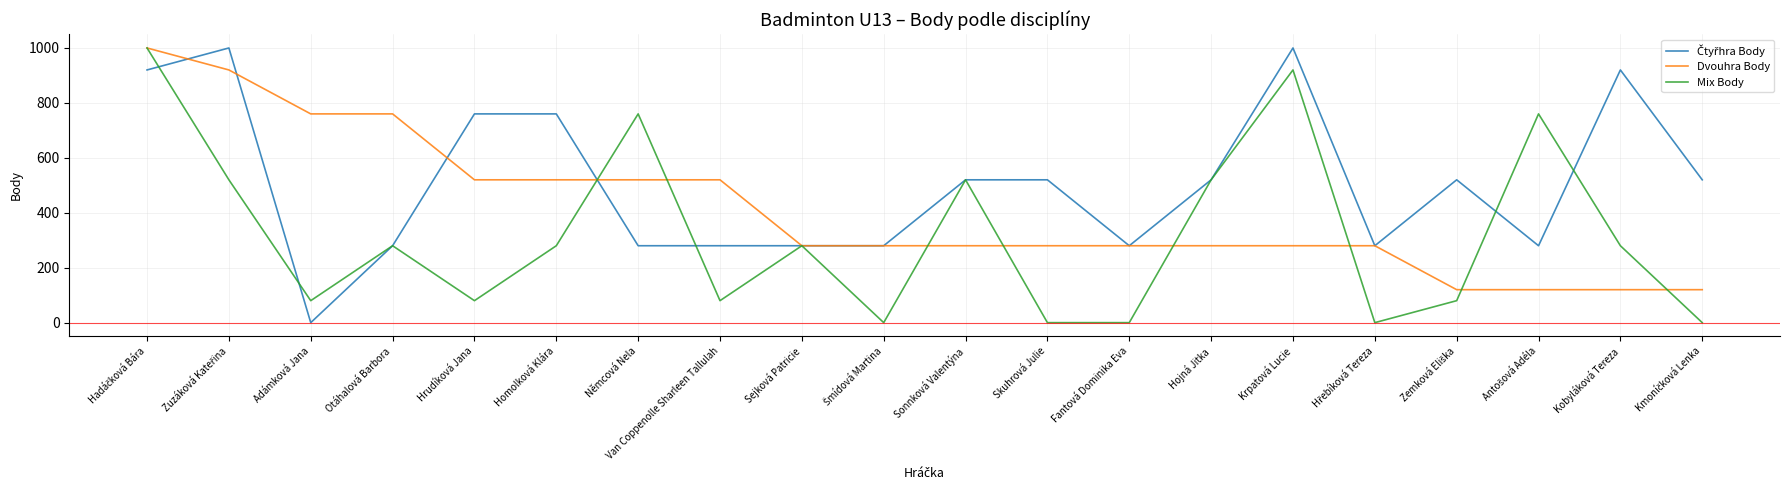

True or false: Mix Body has a value of 280 at Otáhalová Barbora.

True